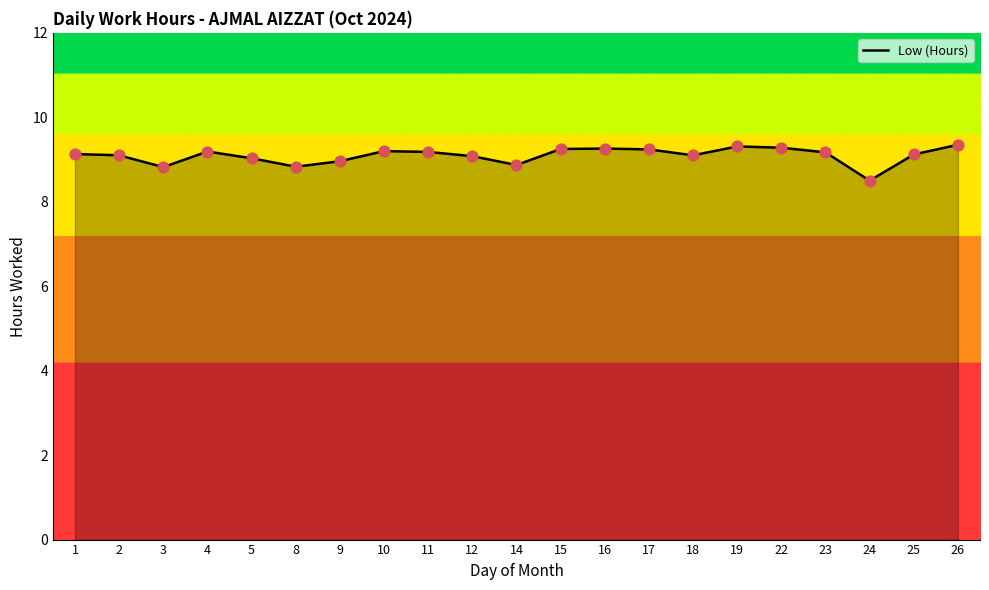

What is the ratio of the value at 12 to the value at 24?

1.1